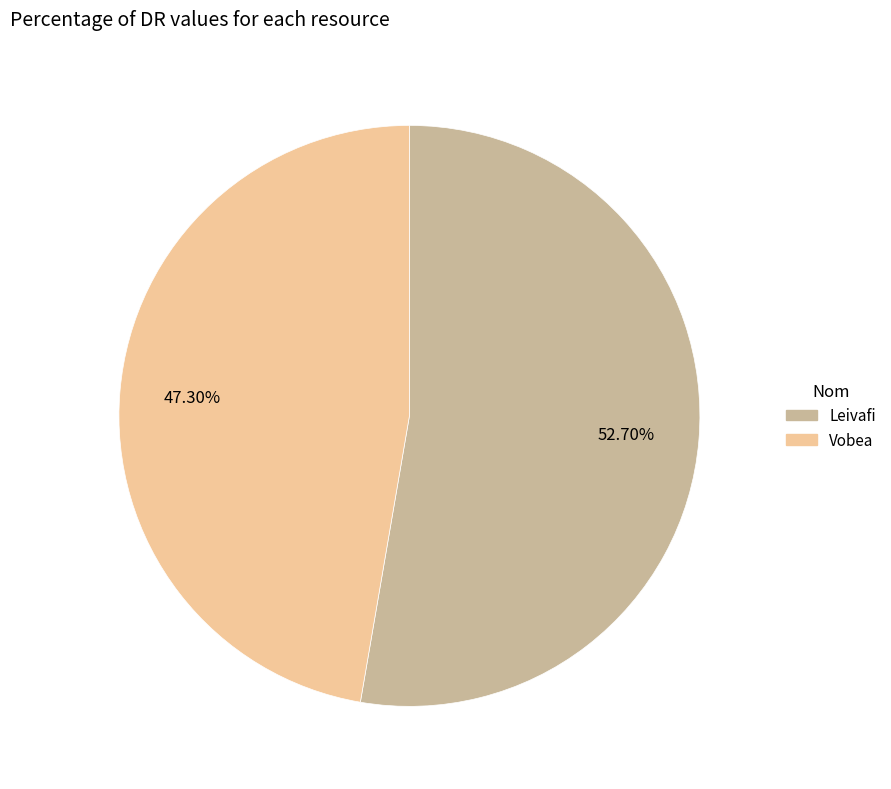

Is it true that Vobea is 38% of the pie?

False